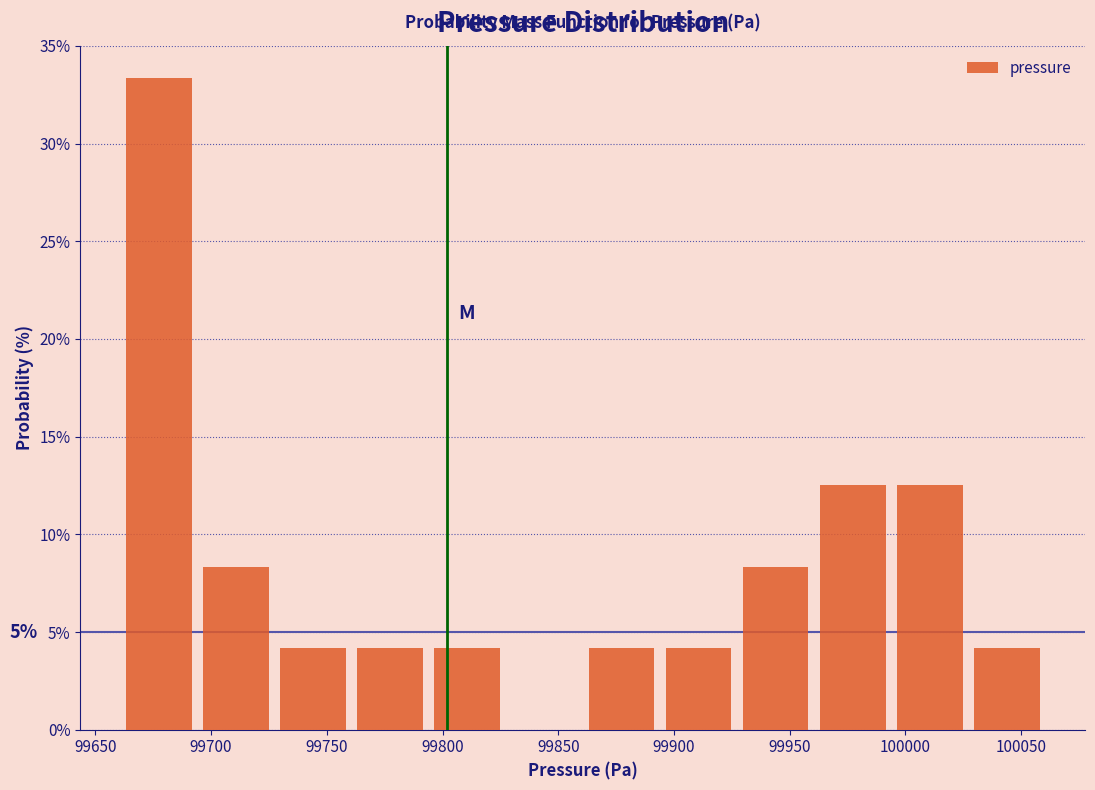

Which range on the x-axis has the tallest bar?

99660 to 99695